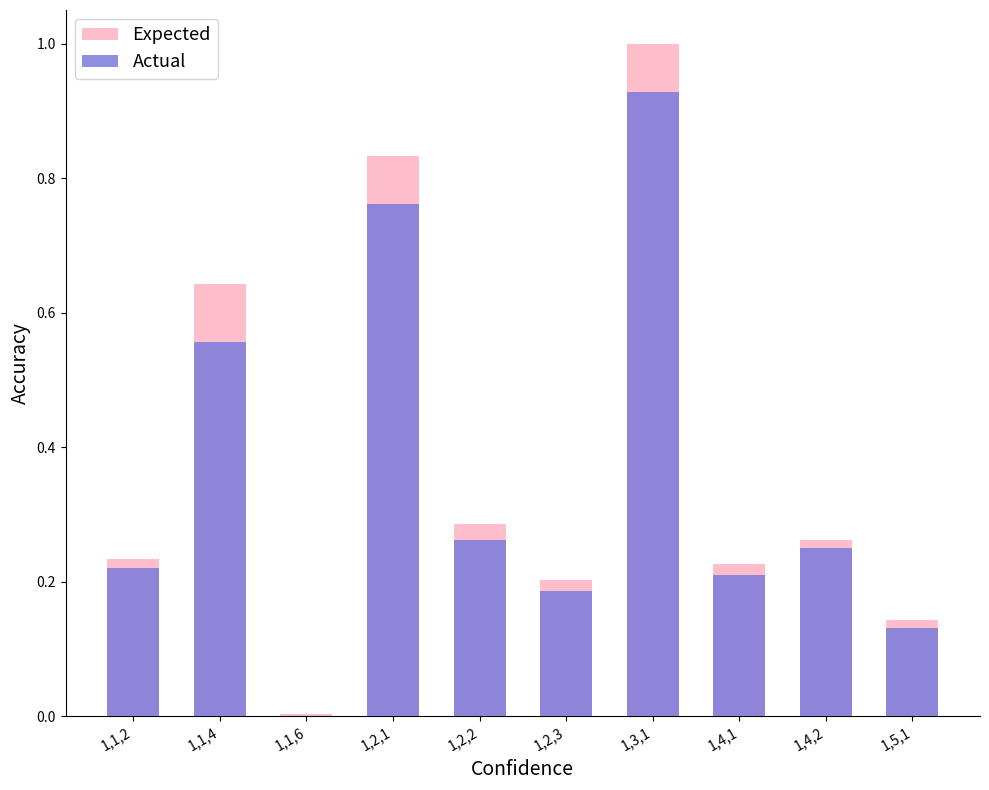

At which label is Expected closest to 0?

1,1,6